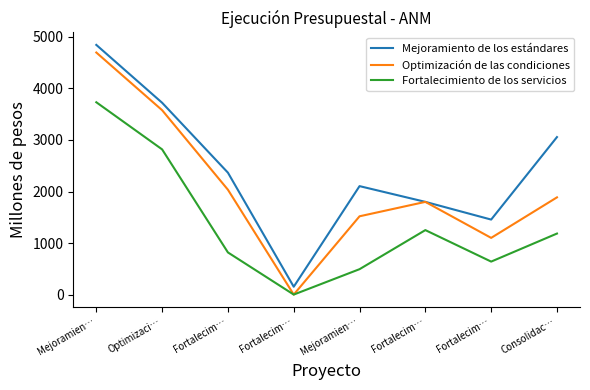

Which series has the largest range (max minus min)?

Optimización de las condiciones